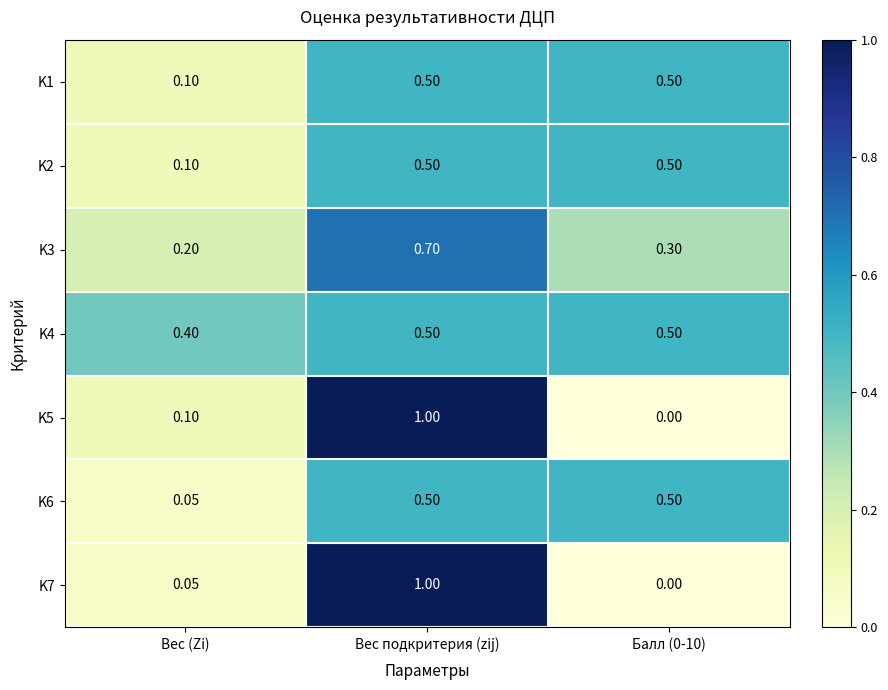

At which category is the sum across all series the highest?

Вес подкритерия (zij)